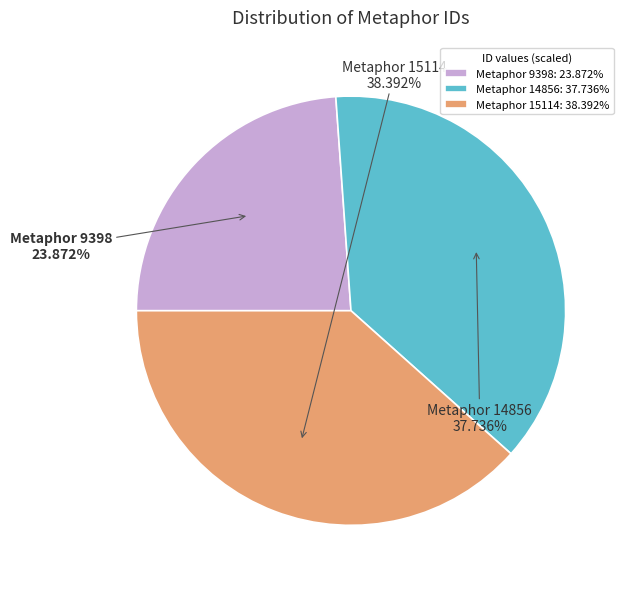

True or false: Metaphor 9398 accounts for 24% of the total.

True